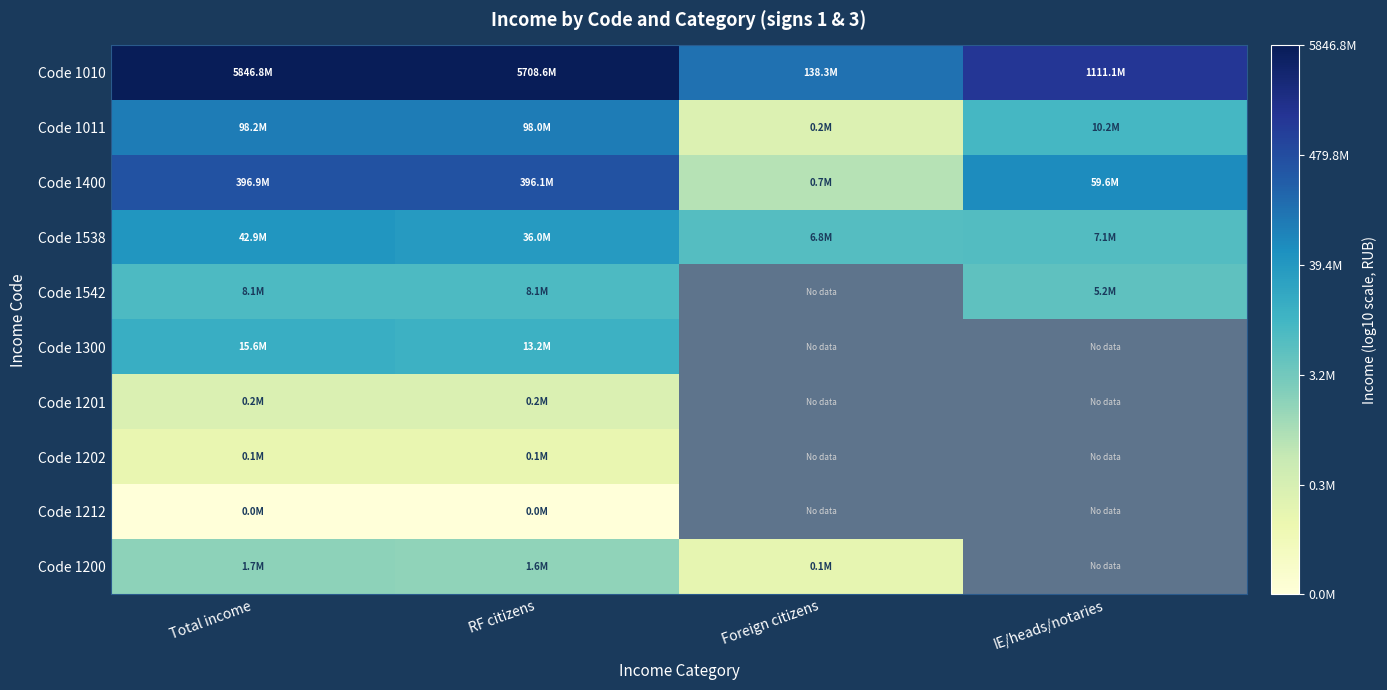

Where is Code 1011 nearest to the value 6?

Foreign citizens